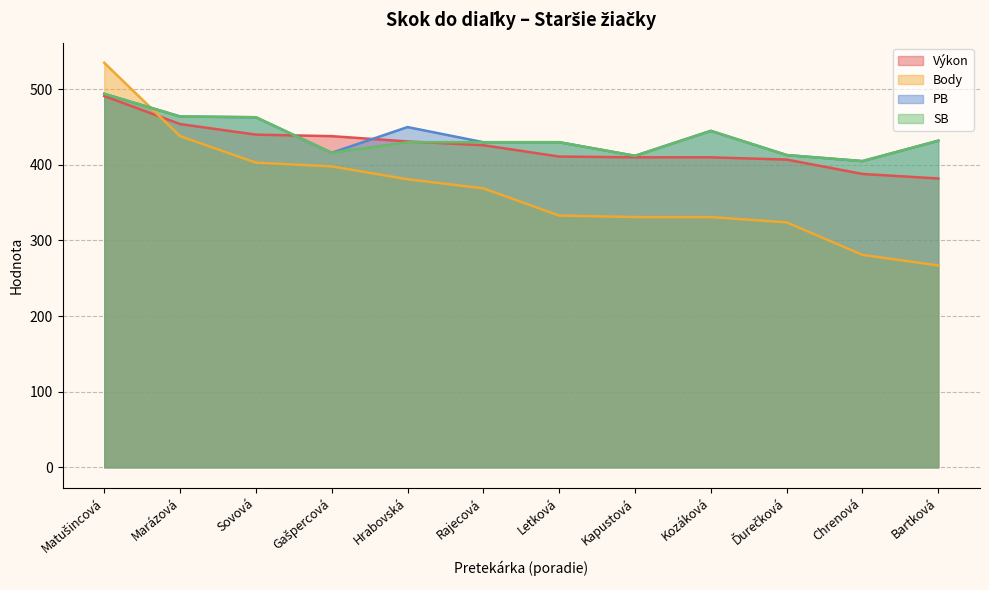

What is the difference between the highest and lowest values at Chrenová?

124